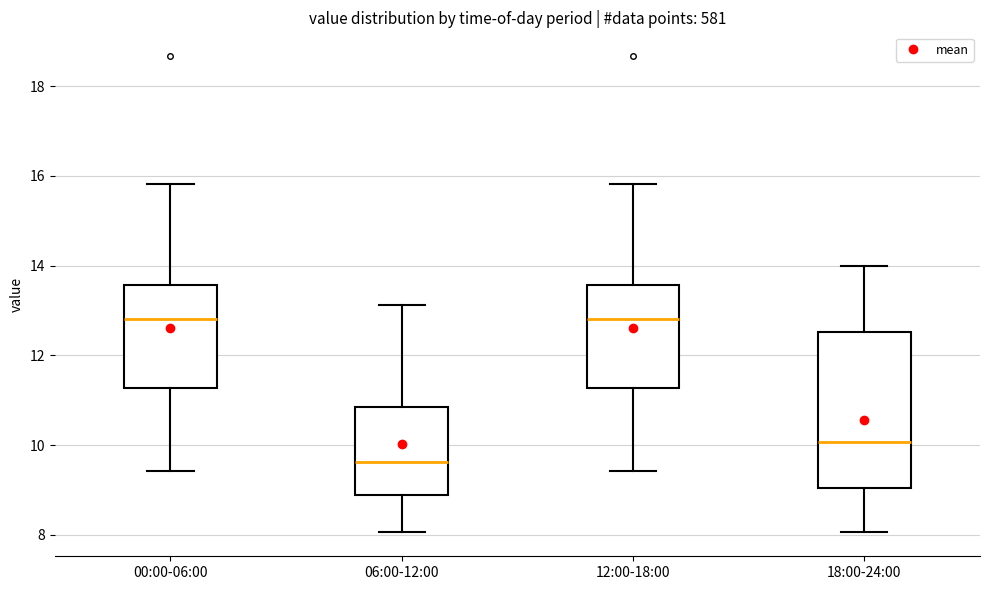

Reading left to right, read every box against the y-axis: the position of its median line, the range the box covers, and the ends of its whiskers. The values are not printed on the chart, so give them approximately, as read against the axis.

00:00-06:00: median 12.8, box 11.2 to 13.6, whiskers 9.4 to 15.8
06:00-12:00: median 9.6, box 8.8 to 10.8, whiskers 8.0 to 13.2
12:00-18:00: median 12.8, box 11.2 to 13.6, whiskers 9.4 to 15.8
18:00-24:00: median 10.0, box 9.0 to 12.6, whiskers 8.0 to 14.0